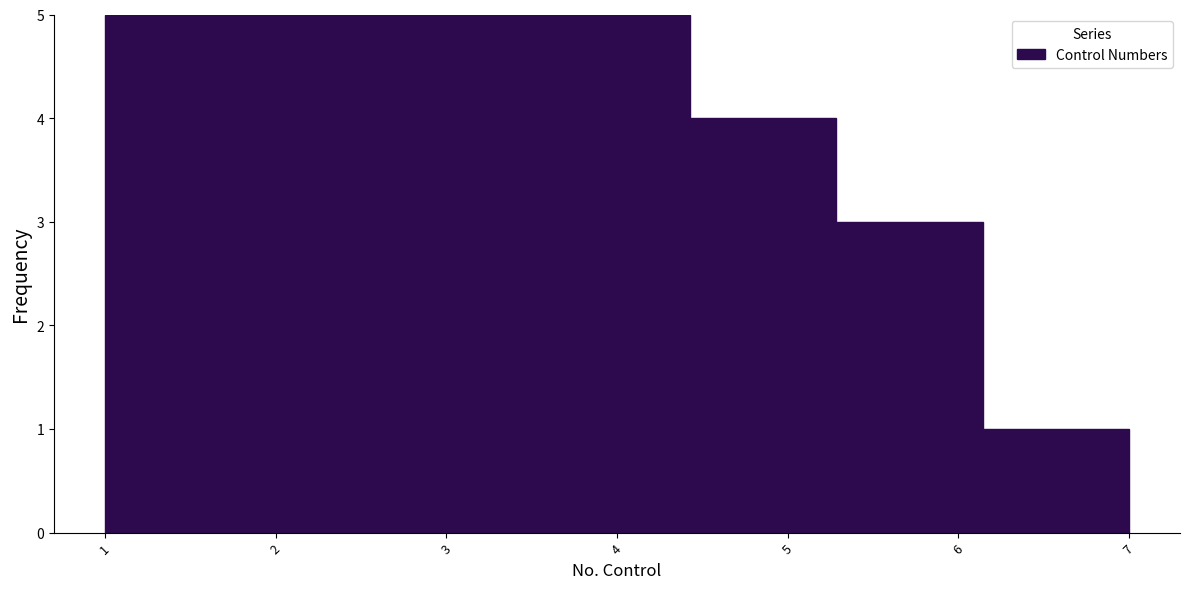

What is the height of the bar covering 2.7 to 3.6 on the x-axis? Neither the bar edges nor the heights are printed on the chart, so give them approximately, as read against the axes.

5